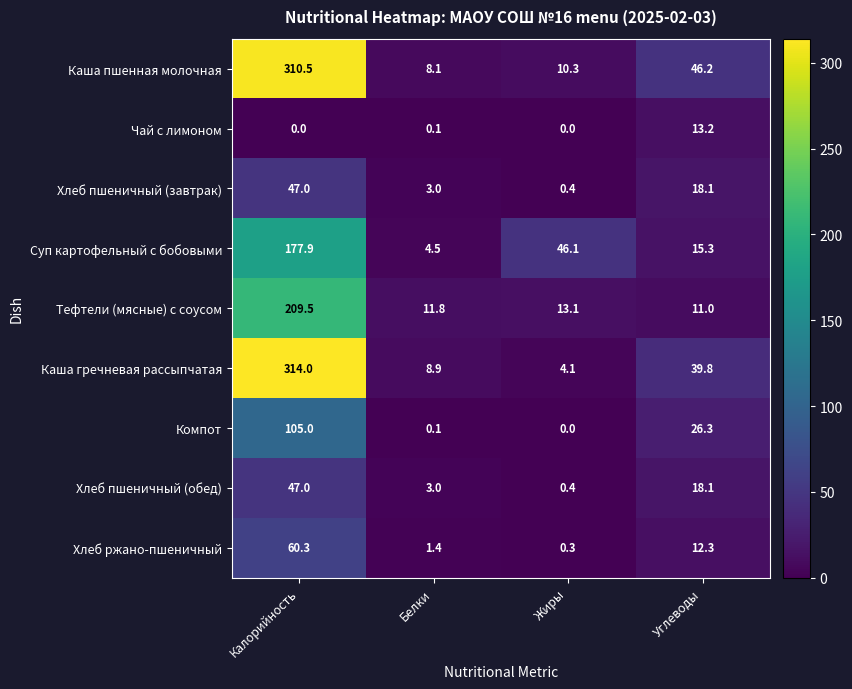

What is the difference between the second highest and minimum values in the Хлеб ржано-пшеничный series?

12.0